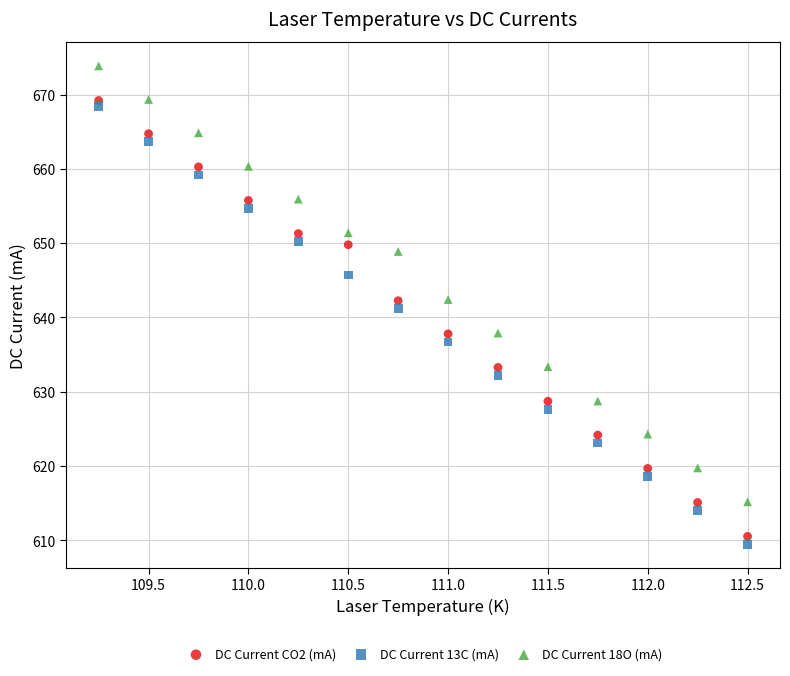

Which series reaches the maximum Y coordinate?

DC Current 18O (mA)